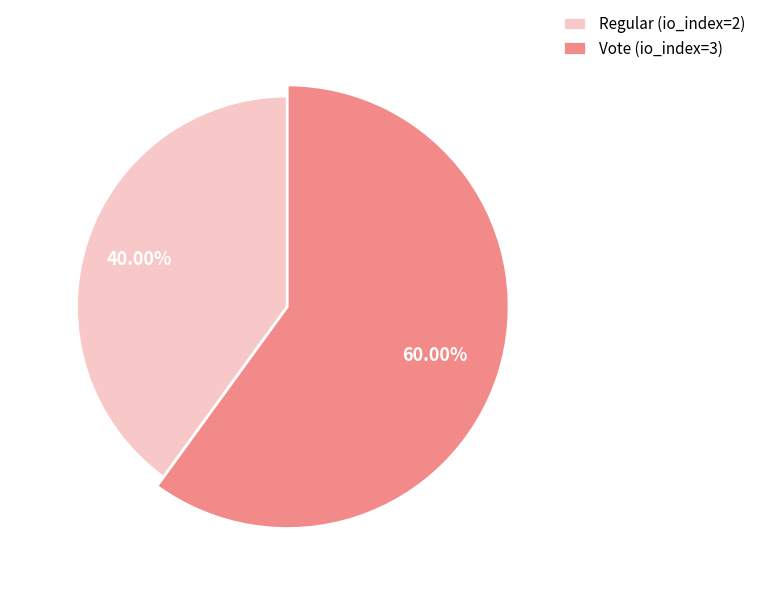

True or false: Vote (io_index=3) accounts for 45% of the total.

False